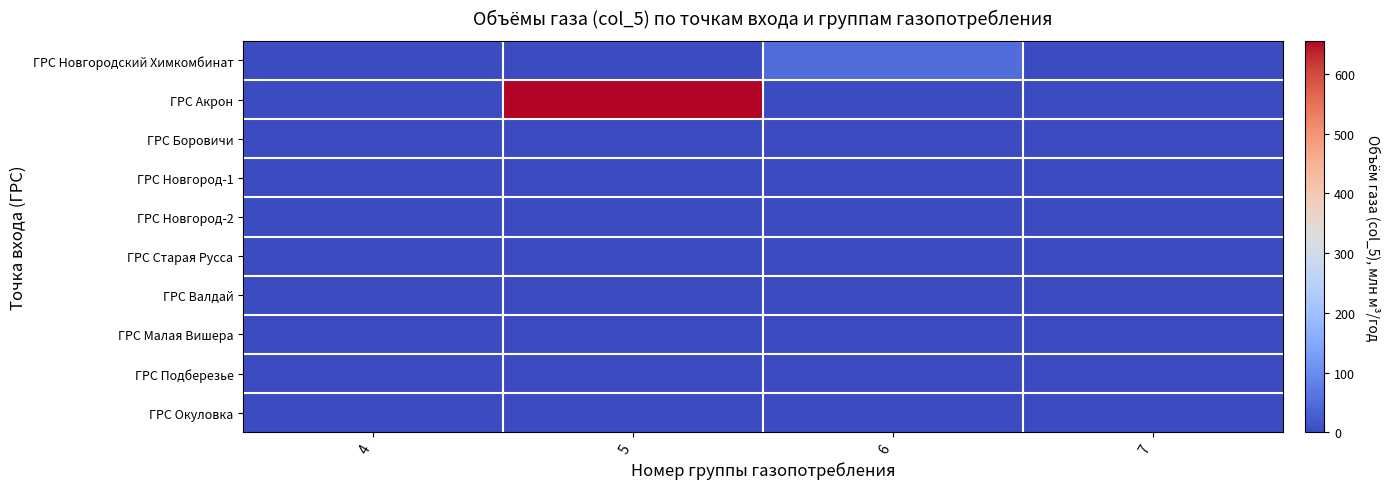

At which category is the sum across all series the highest?

5